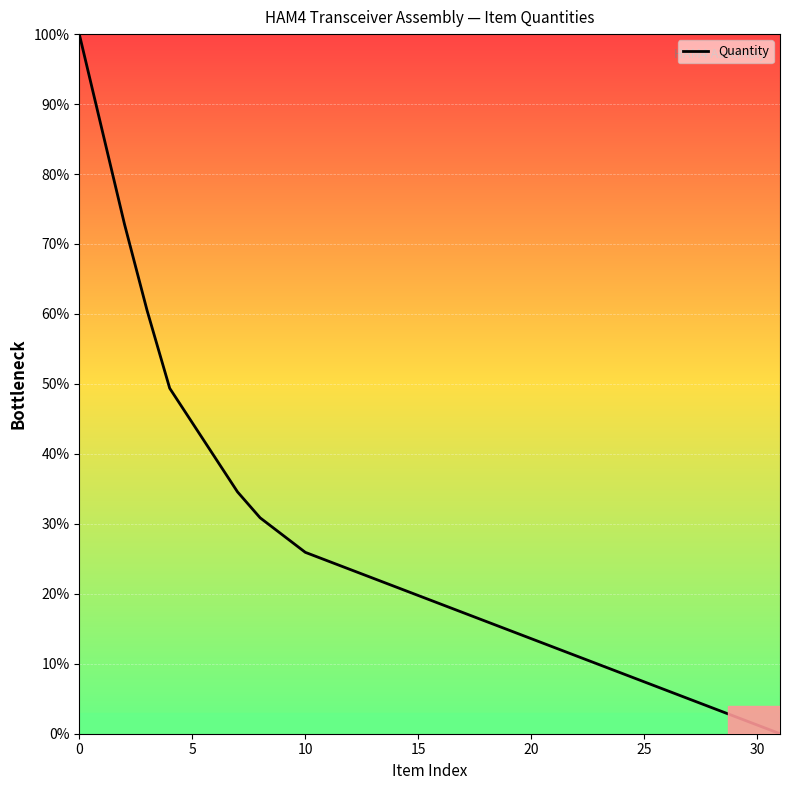

What is the difference between the maximum and minimum values?

100.0